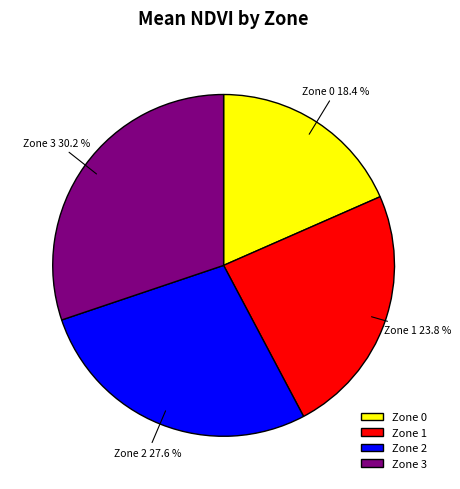

True or false: Zone 1 accounts for 10% of the total.

False